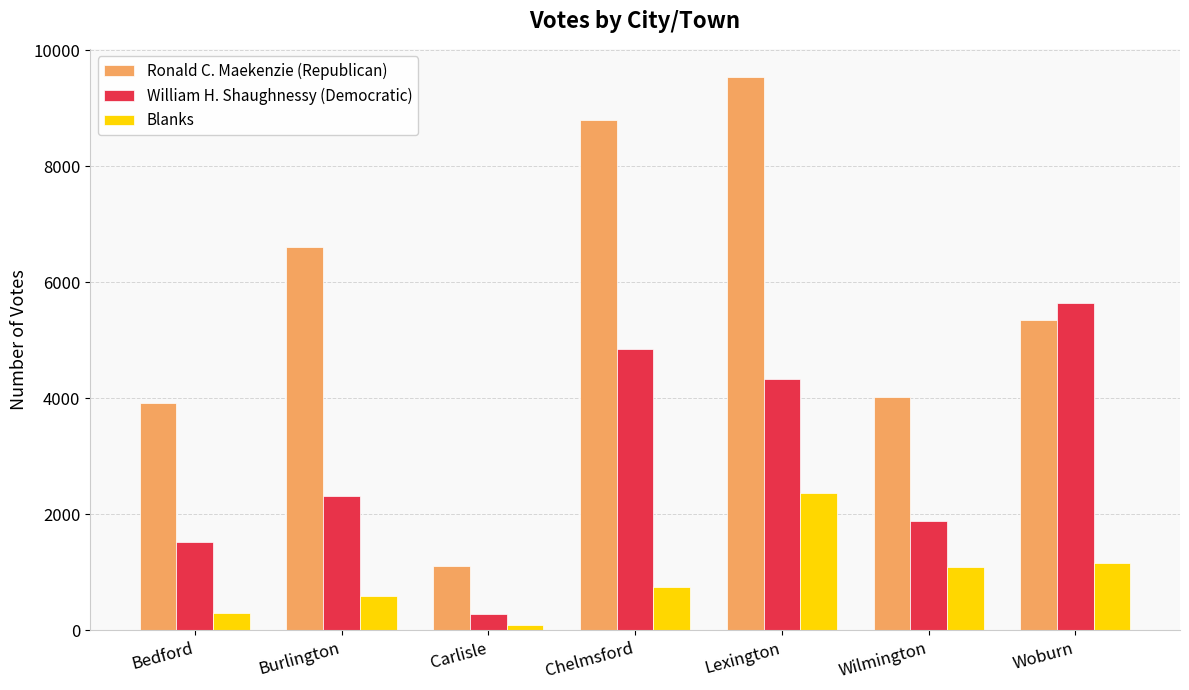

List the series in order of their overall mean, highest first.

Ronald C. Maekenzie (Republican), William H. Shaughnessy (Democratic), Blanks